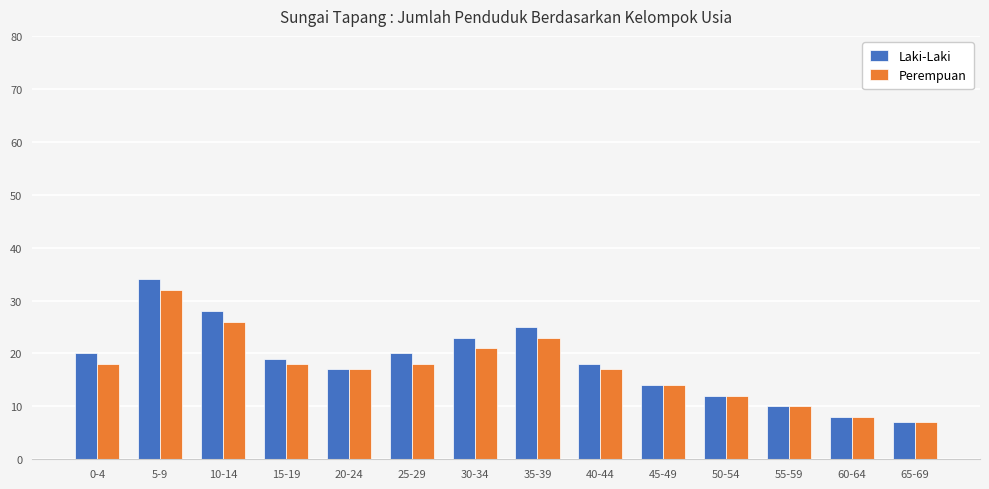

What is the sum of all Perempuan values?

241